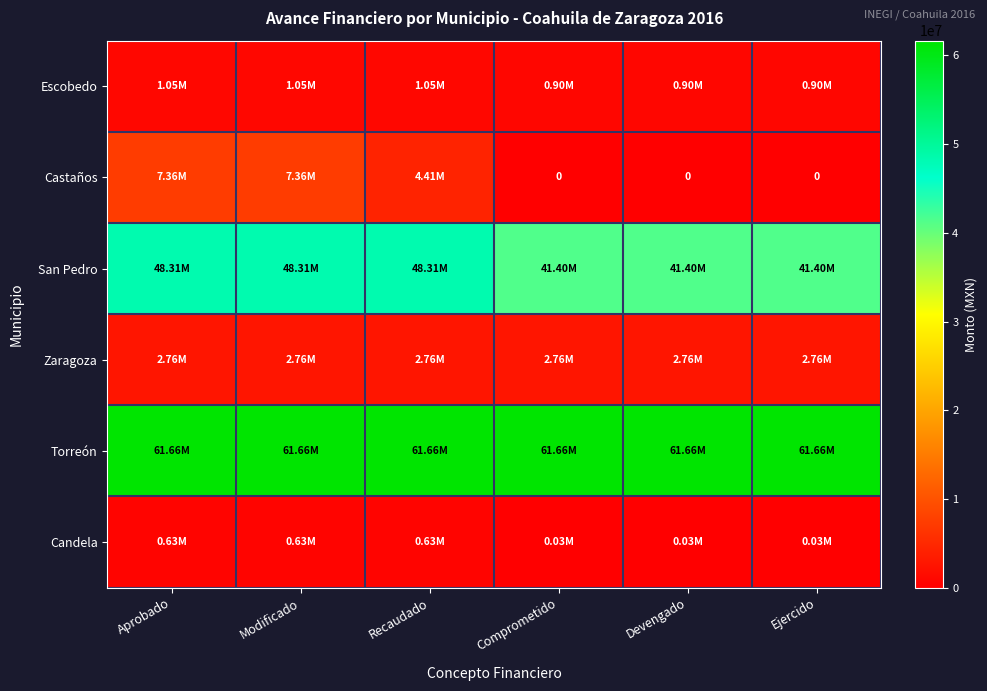

Is it true that Zaragoza equals 2762405.6 at Ejercido?

True